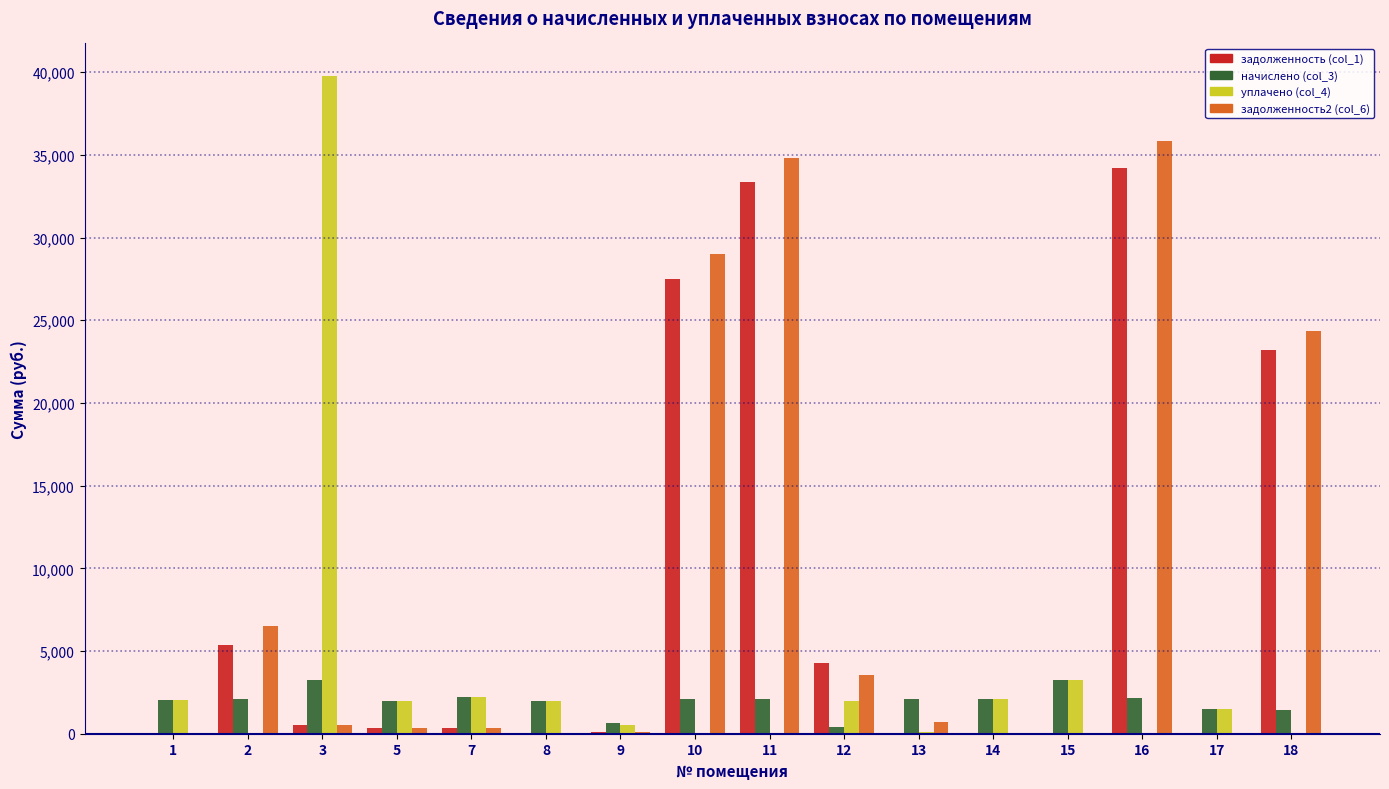

Is the value of уплачено (col_4) at 18 greater than the value of задолженность (col_1) at 2?

No